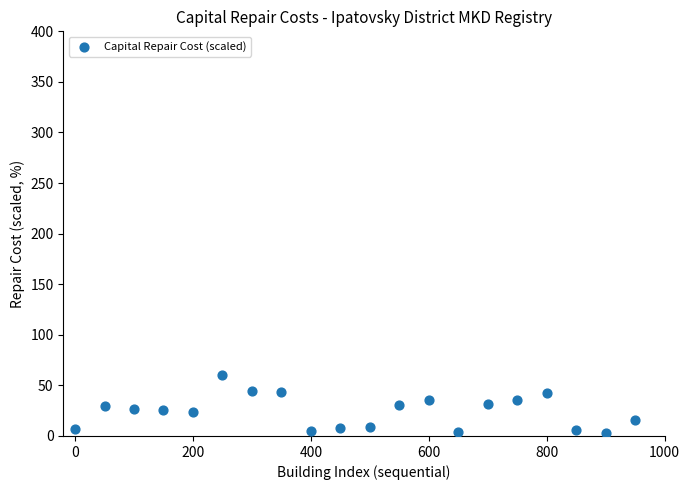

What is the range of X values (max minus min)?

950.0